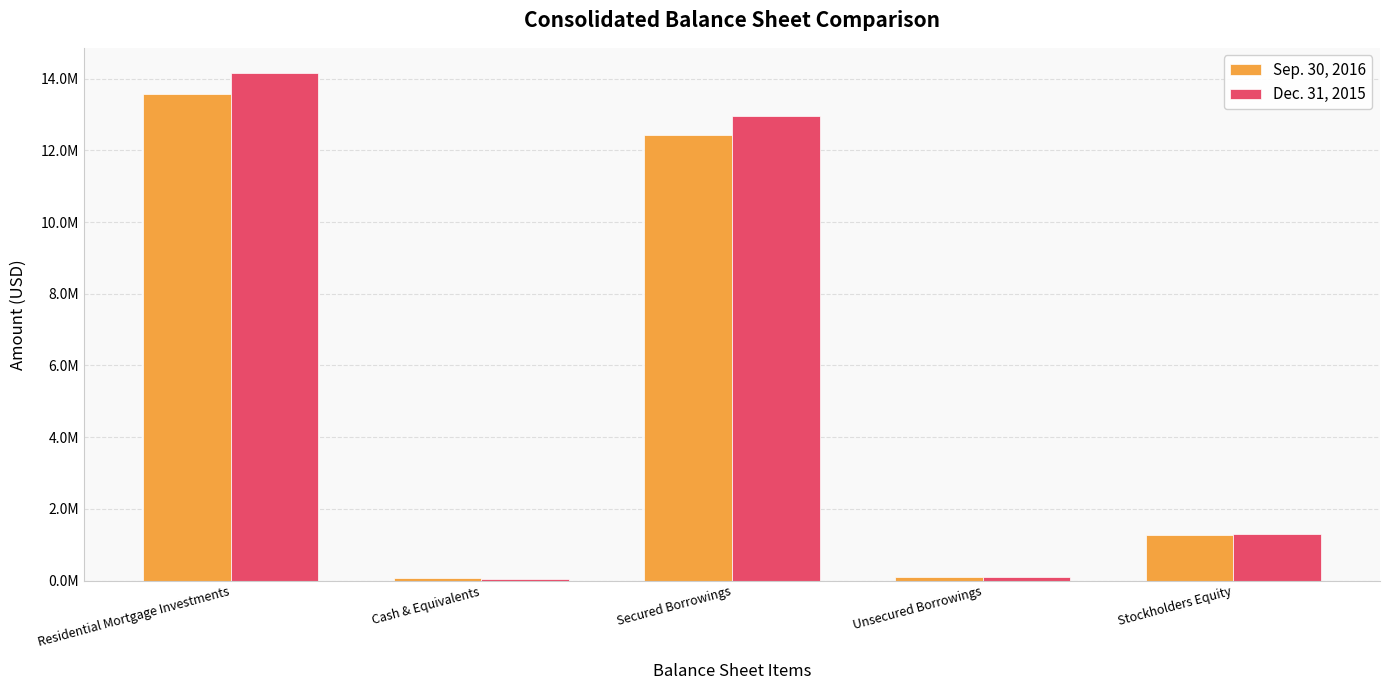

What is the label of the 2nd bar from the right?

Unsecured Borrowings